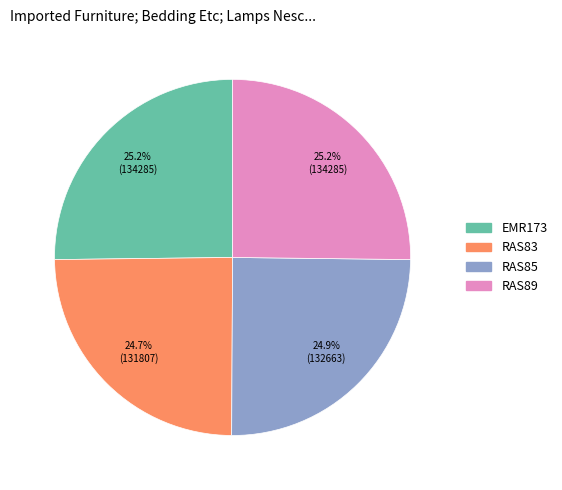

To the nearest percent, what percentage of the pie is RAS85?

25%